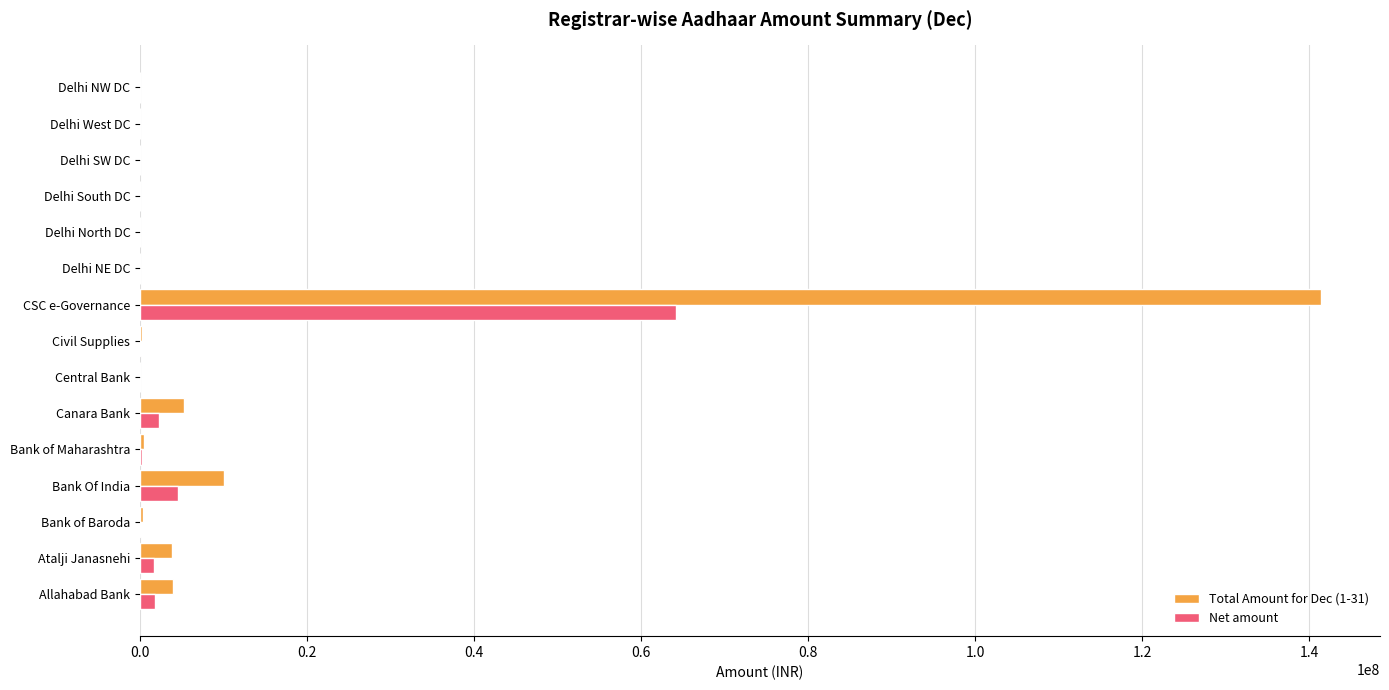

What are all the series names shown in the legend?

Total Amount for Dec (1-31), Net amount